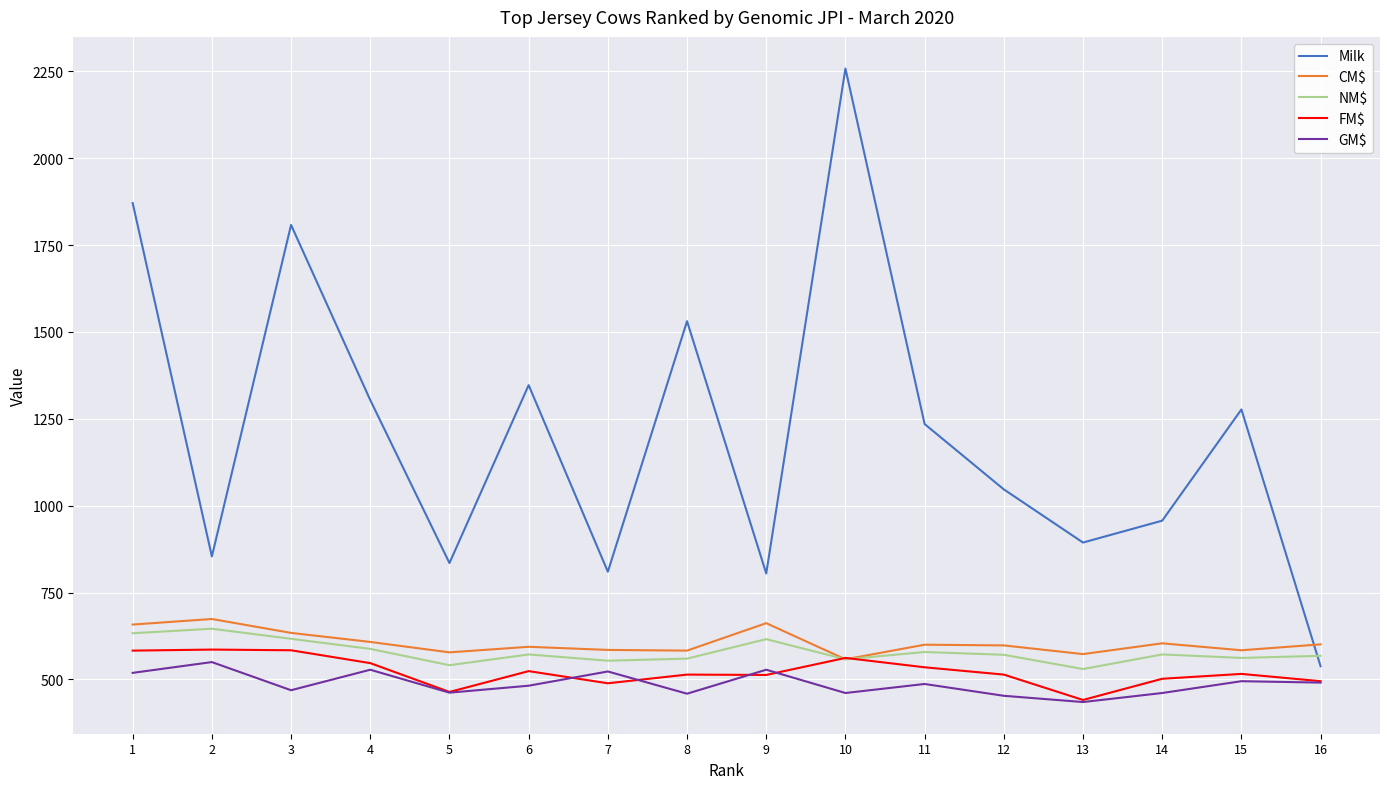

The value of FM$ at 13 is 102. True or false?

False